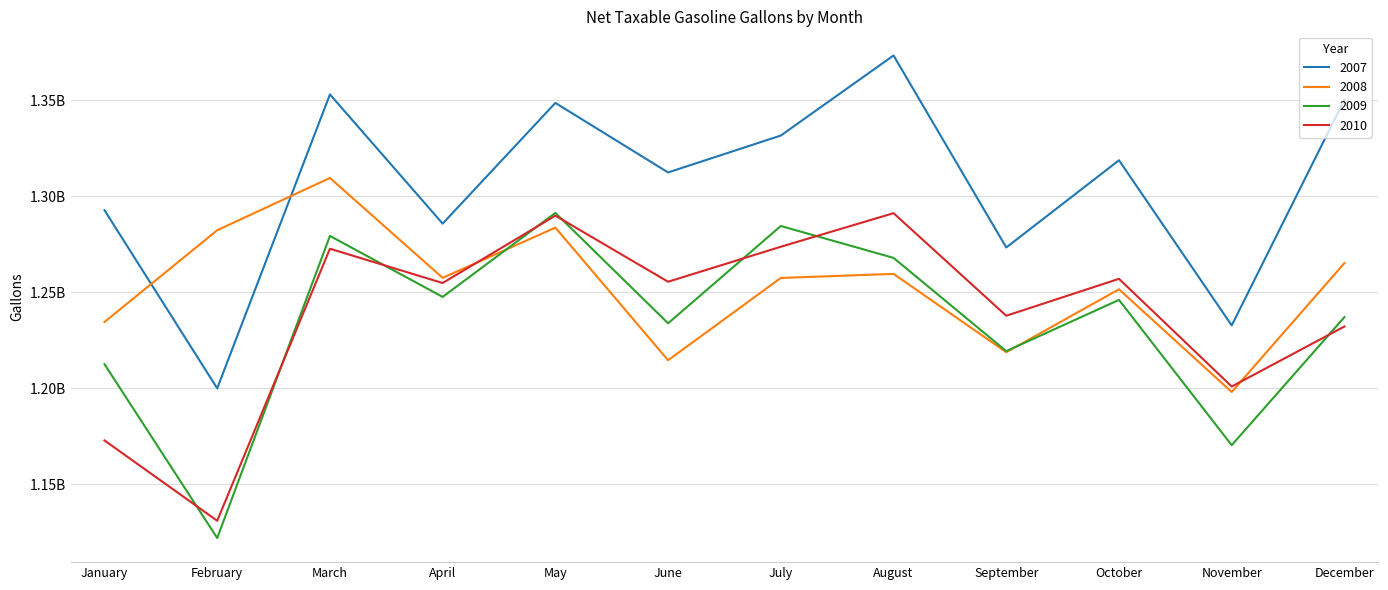

True or false: 2007 has more than 2 points higher than both neighbors.

True